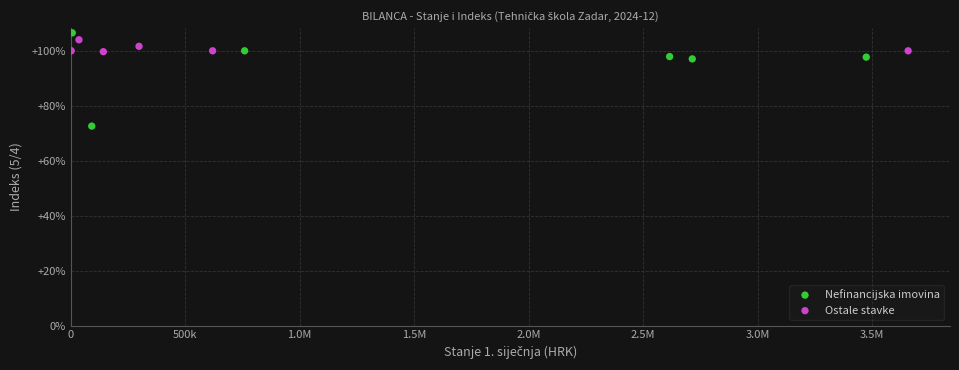

Which series reaches the minimum Y coordinate?

Nefinancijska imovina